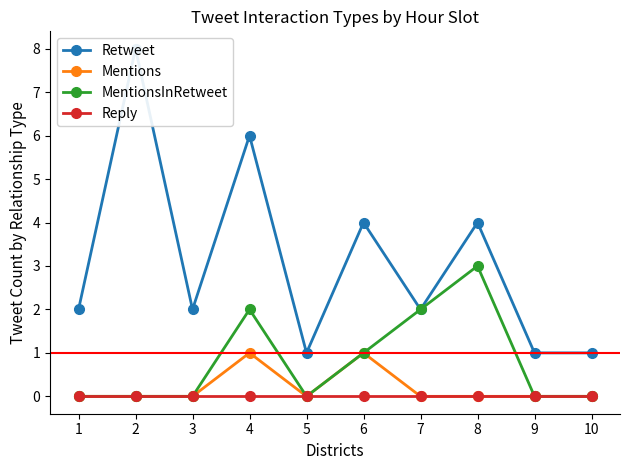

Is this an area chart (filled region under the line)?

No